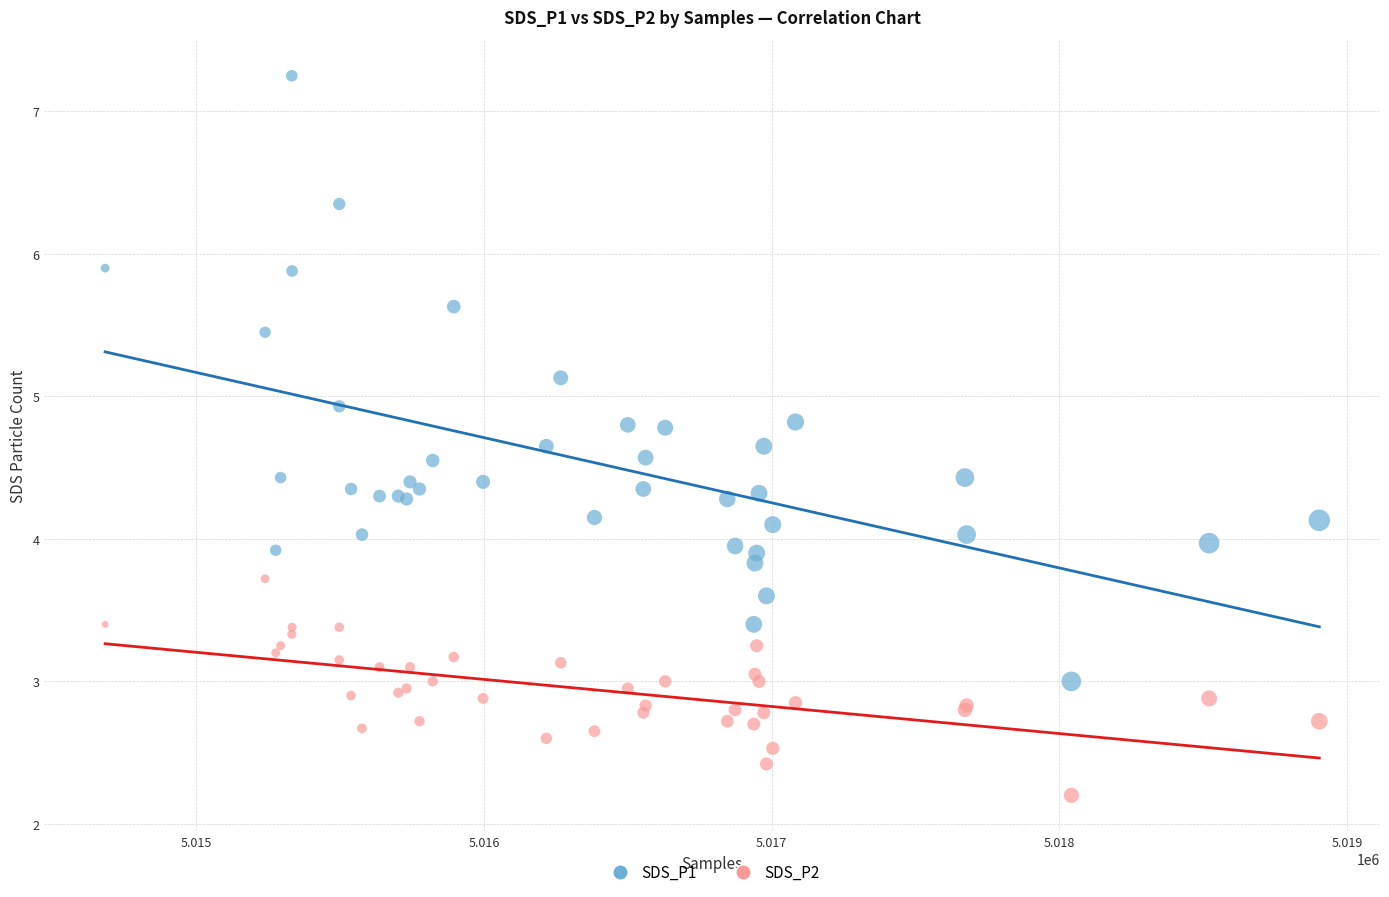

Which series reaches the minimum Y coordinate?

SDS_P2